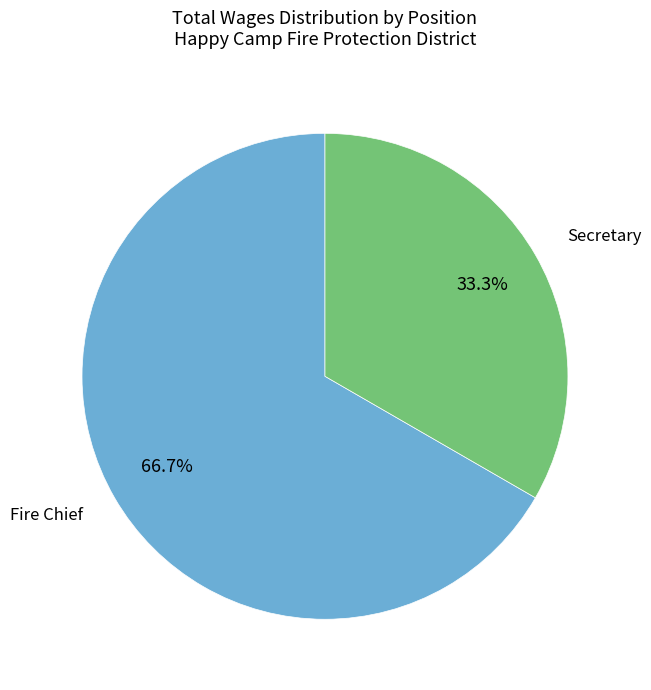

Is there a majority slice in this chart?

Yes